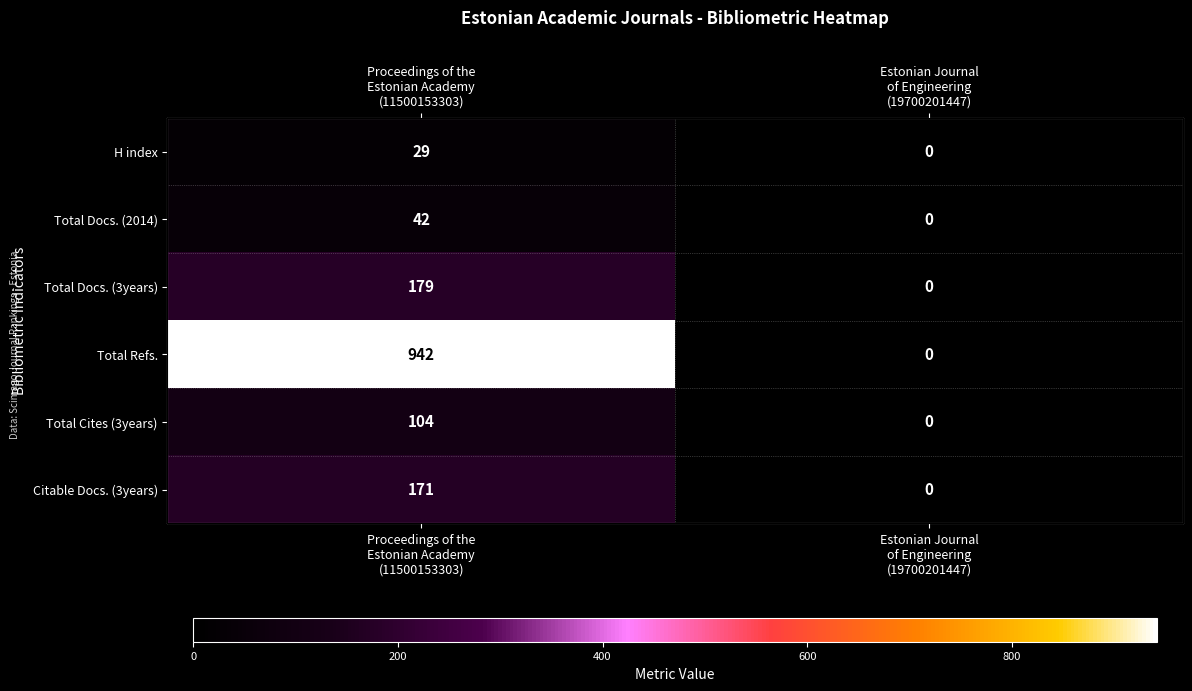

What is the maximum value for H index?

29